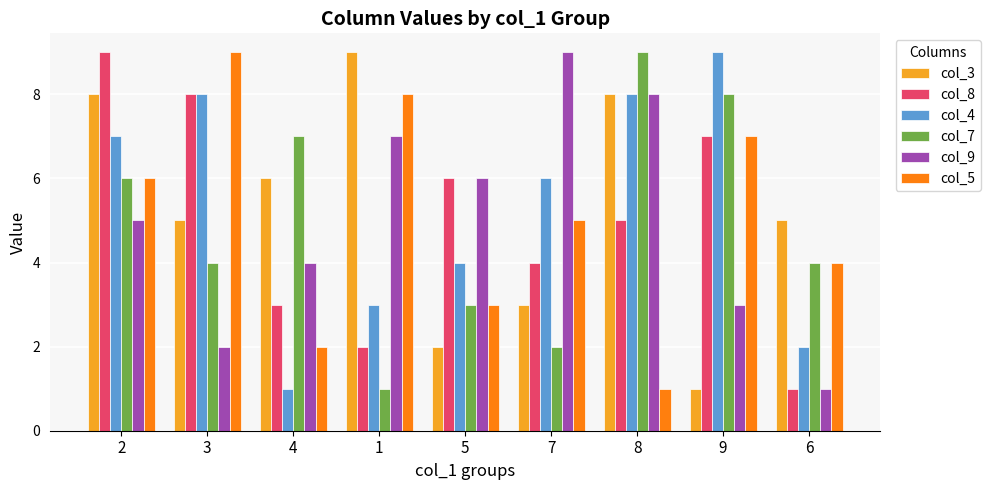

Is the value of col_7 at 2 greater than the value of col_8 at 9?

No